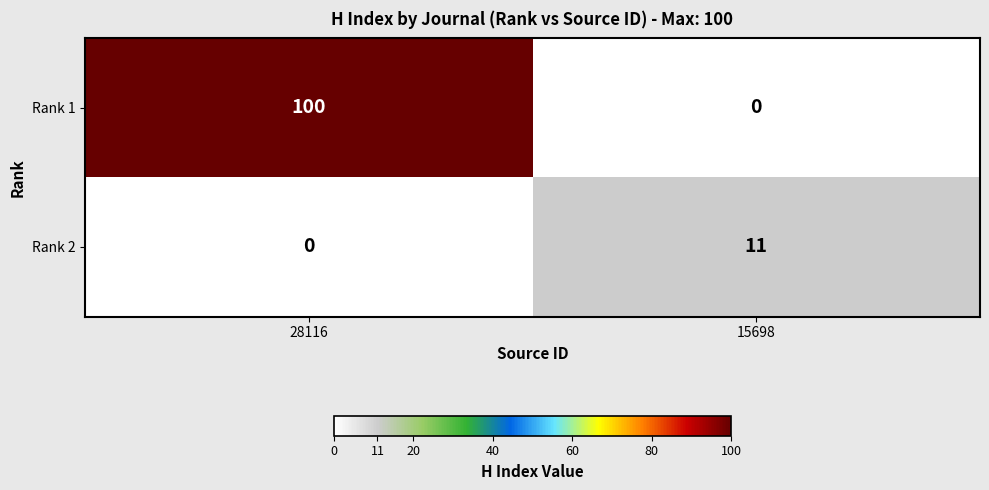

What is the greatest value displayed?

100